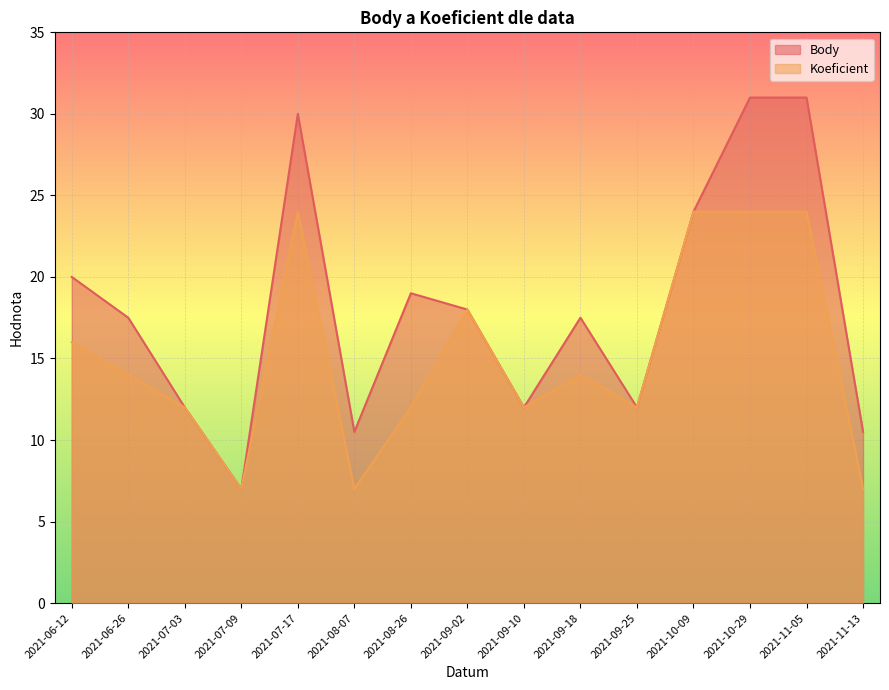

True or false: Koeficient has a value of 6.7 at 2021-07-03.

False